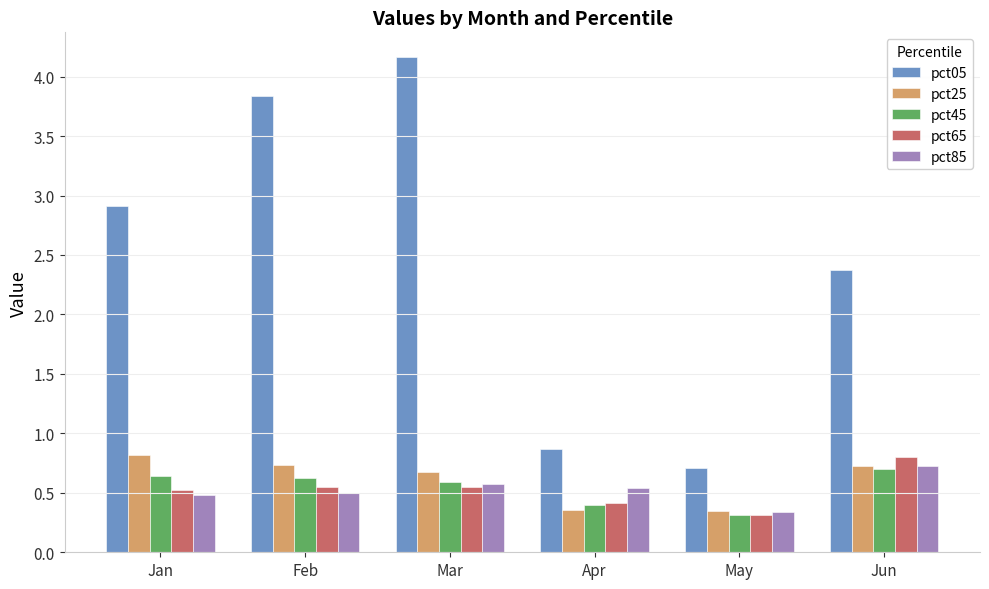

Between Feb and Apr, which series saw the biggest shift?

pct05